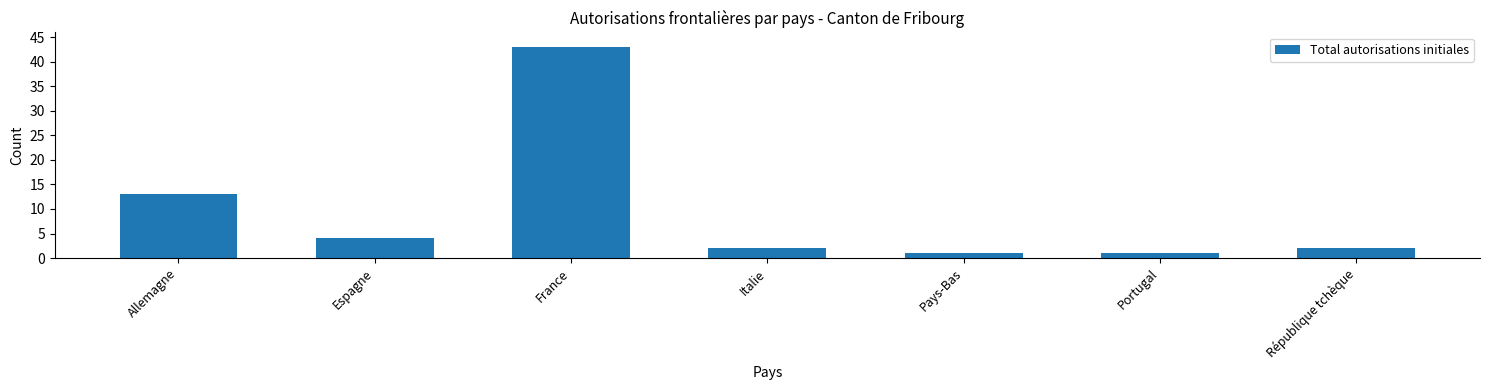

Reading right to left, what are all the values shown in this chart?

République tchèque=2	Portugal=1	Pays-Bas=1	Italie=2	France=43	Espagne=4	Allemagne=13